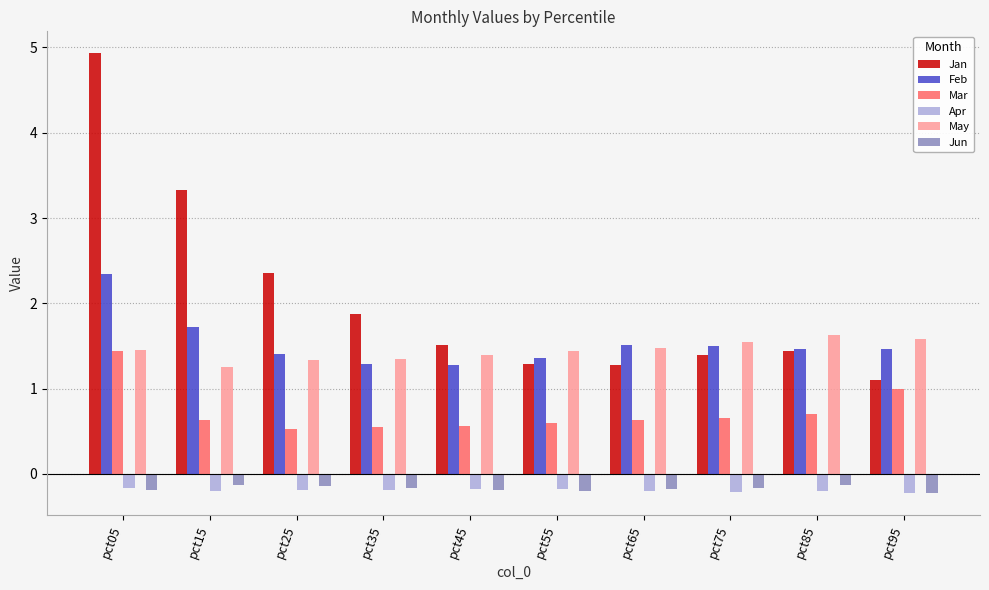

Is it true that Feb equals 2.3 at pct05?

True